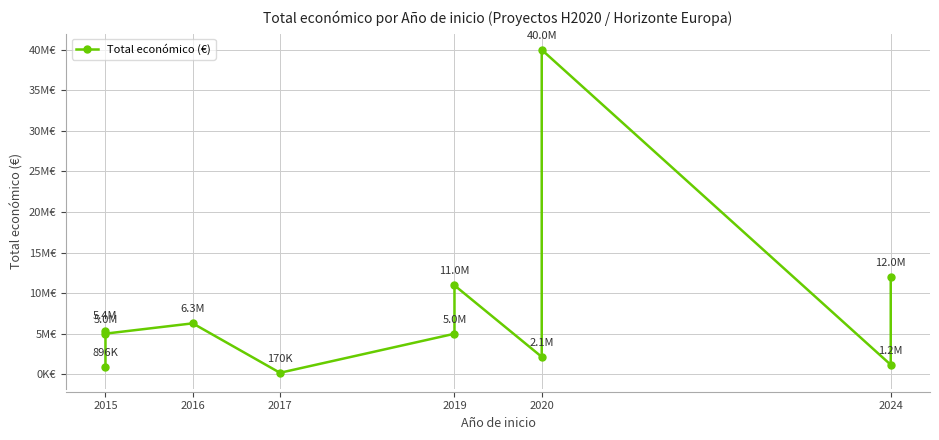

What is the sum of all values?

88926989